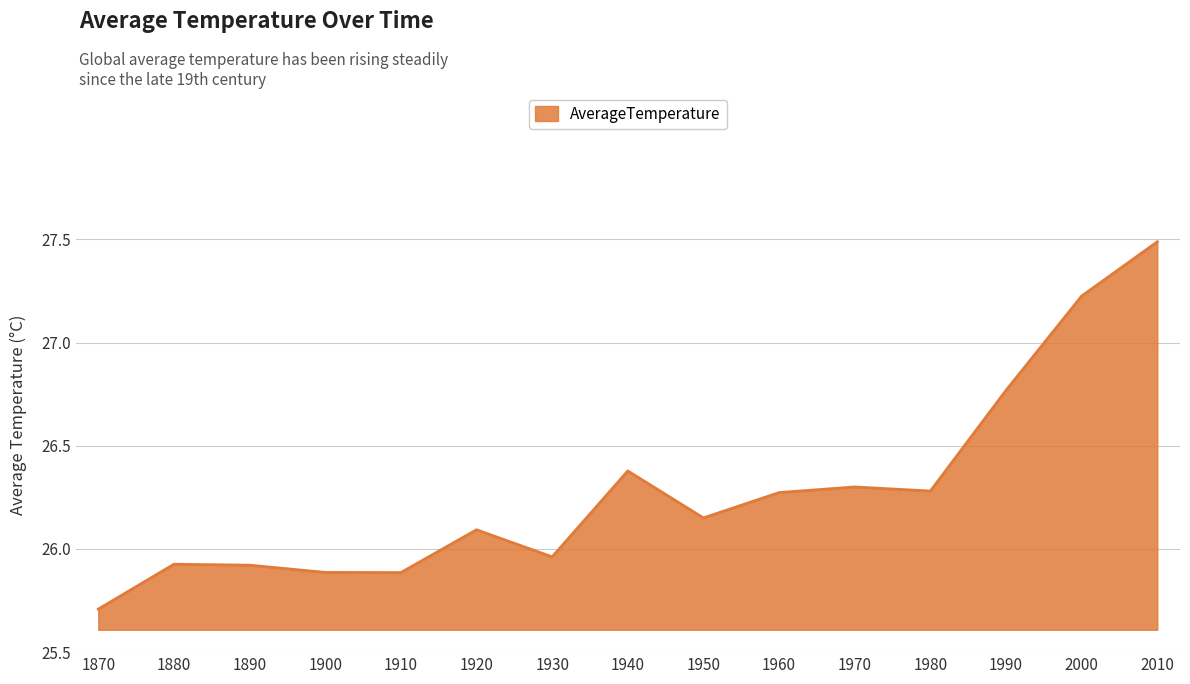

Which label corresponds to the smallest value in the chart?

1870